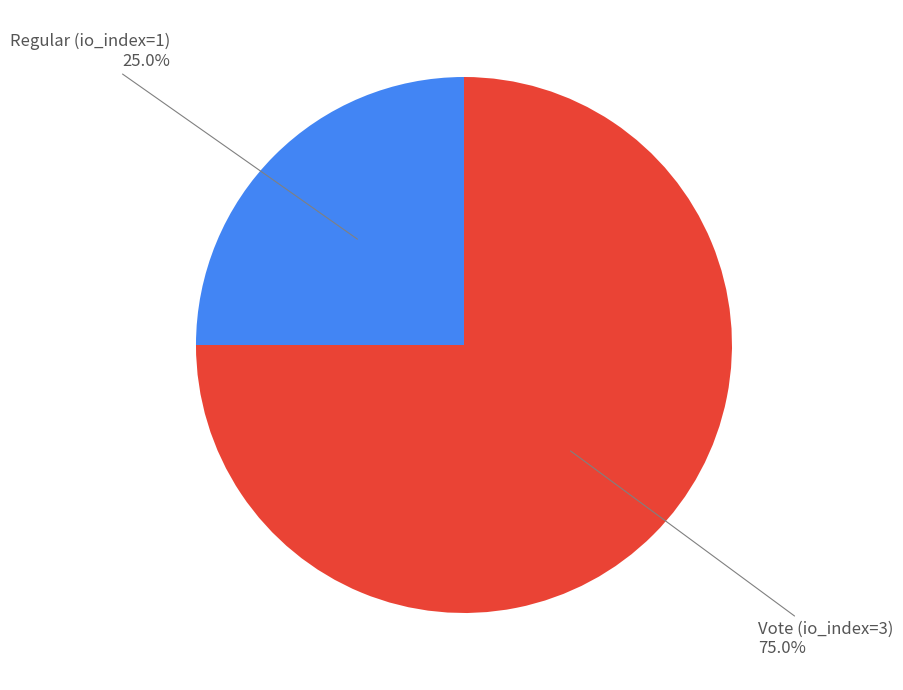

Count the number of slices in the pie.

2